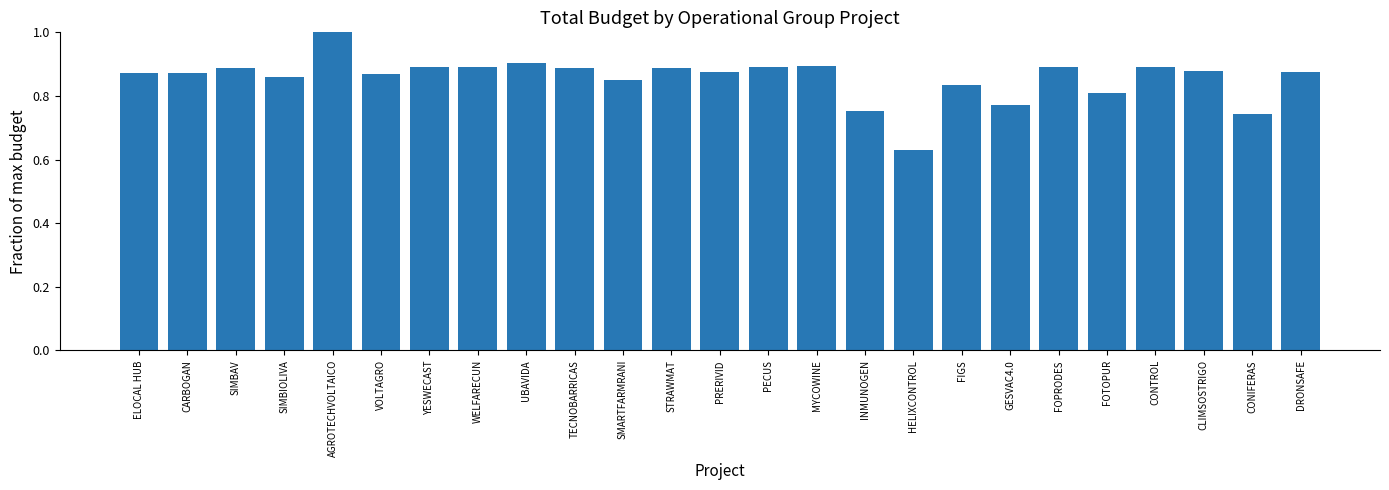

Which has a higher value, SIMBAV or FIGS?

SIMBAV